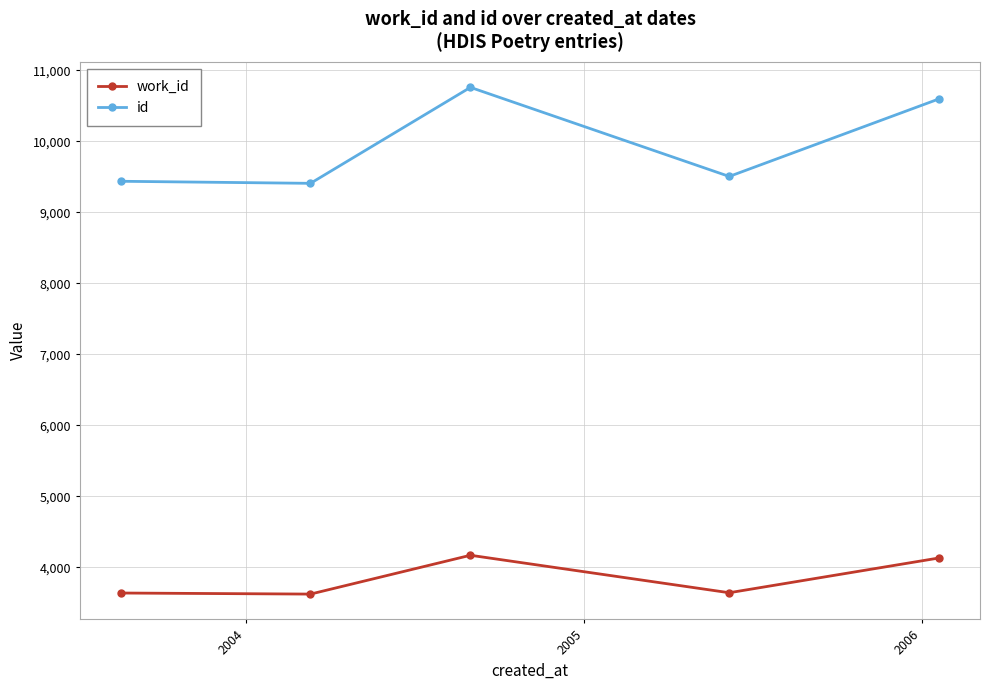

What is the value of the id point at the 1st from the left?

9437